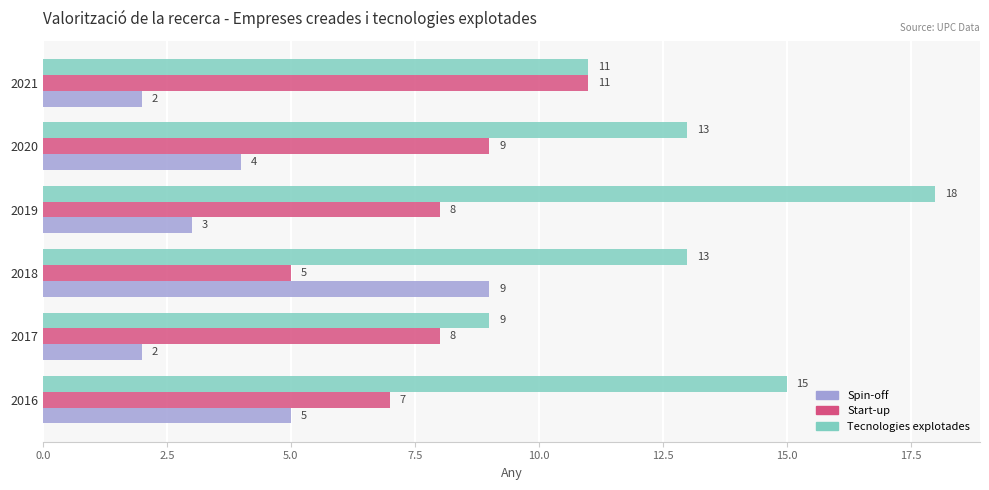

What is the sum of the Tecnologies explotades values at 2019 and 2020?

31